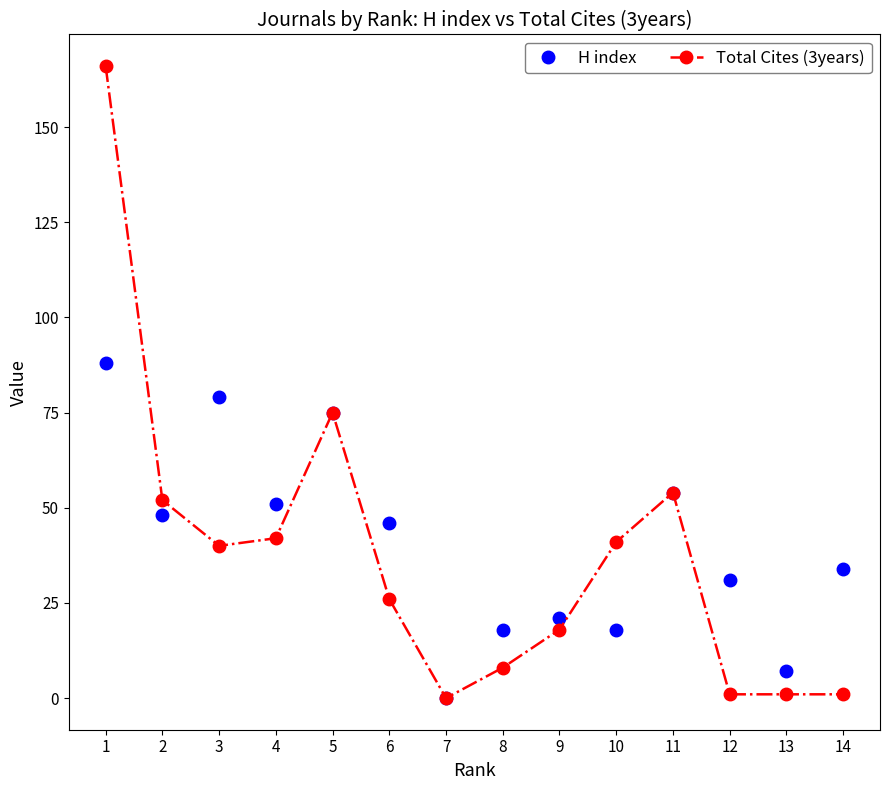

At how many categories does at least one series exceed 50?

6